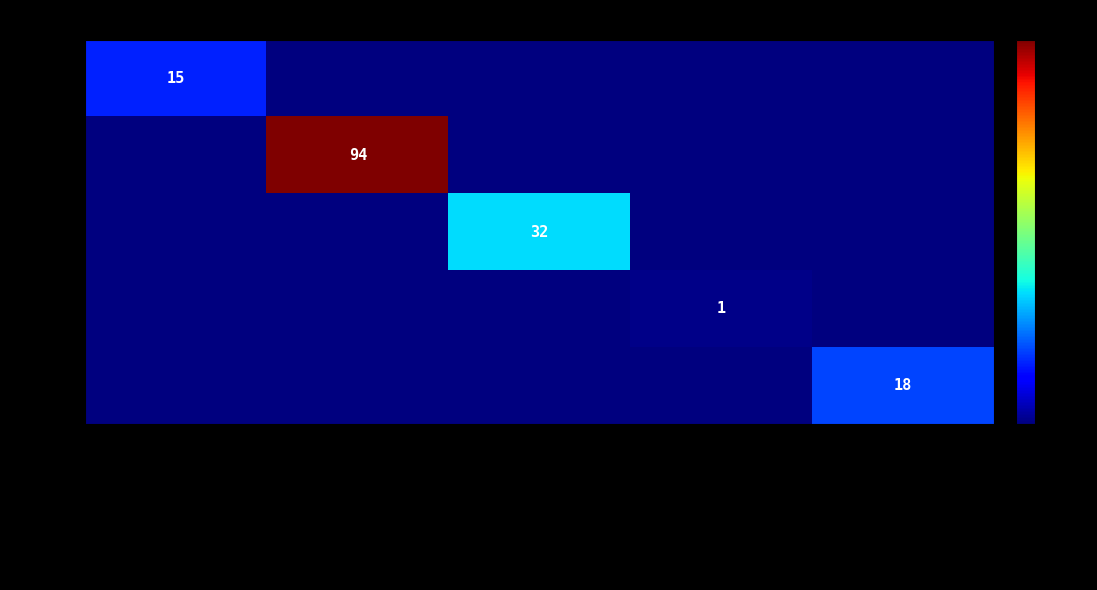

Between Admin and Asmita Verma, which is larger?

Admin